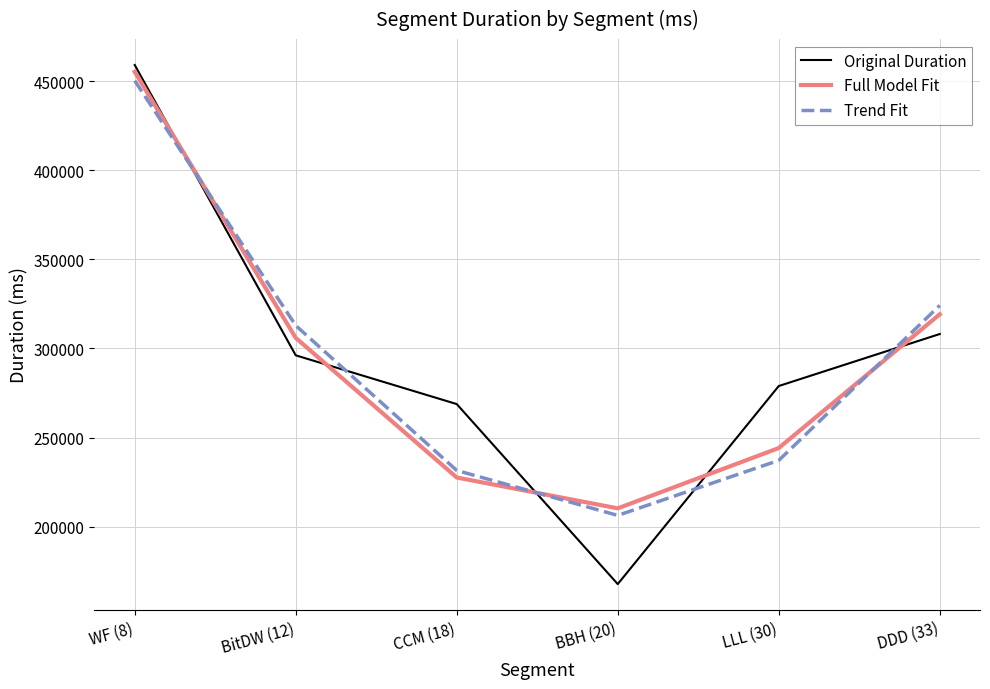

Which series has the largest range (max minus min)?

Original Duration